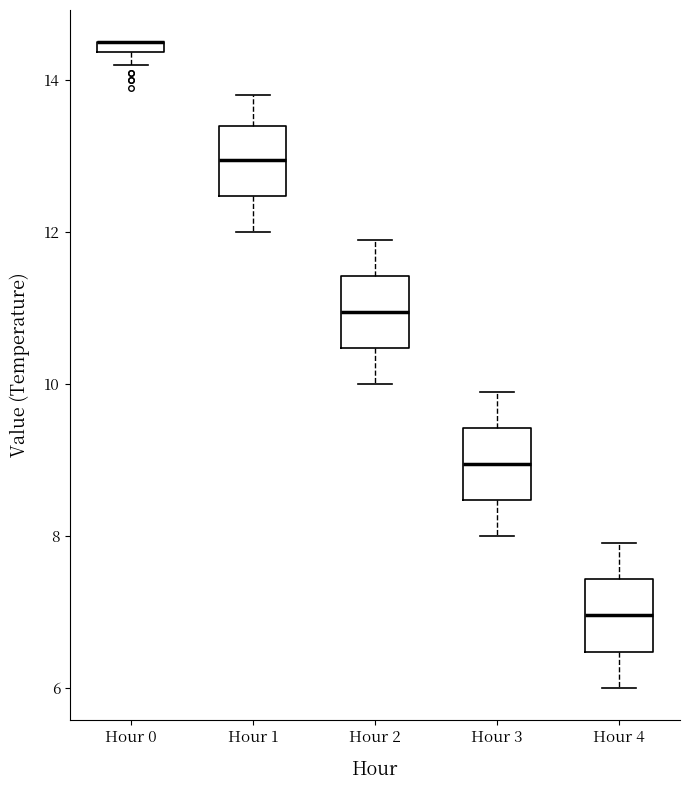

Where is the upper edge of the box for Hour 4 on the y-axis? The values are not printed on the chart, so give them approximately, as read against the axis.

7.4